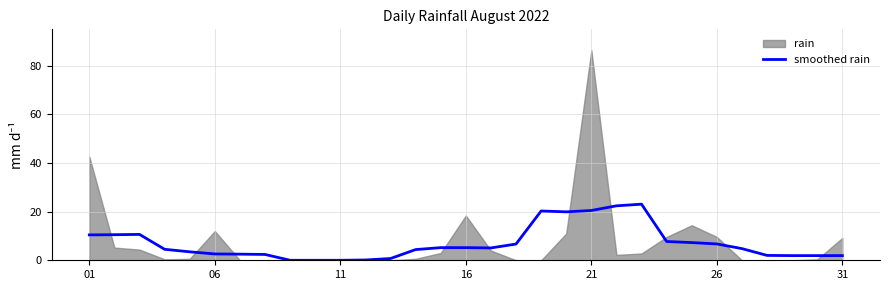

The value of smoothed rain at 11 is 0.0. True or false?

True